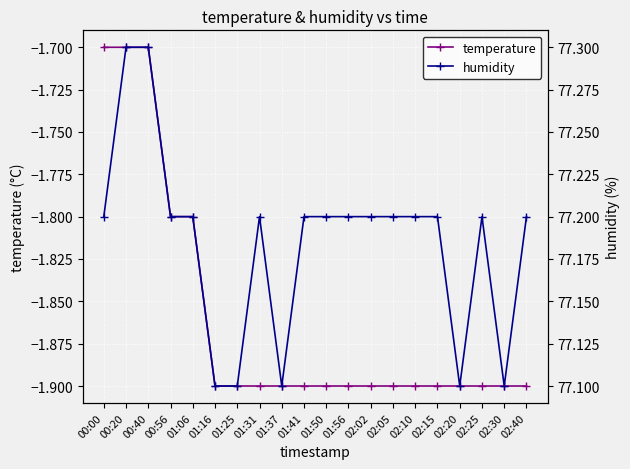

Which series has the largest range (max minus min)?

humidity